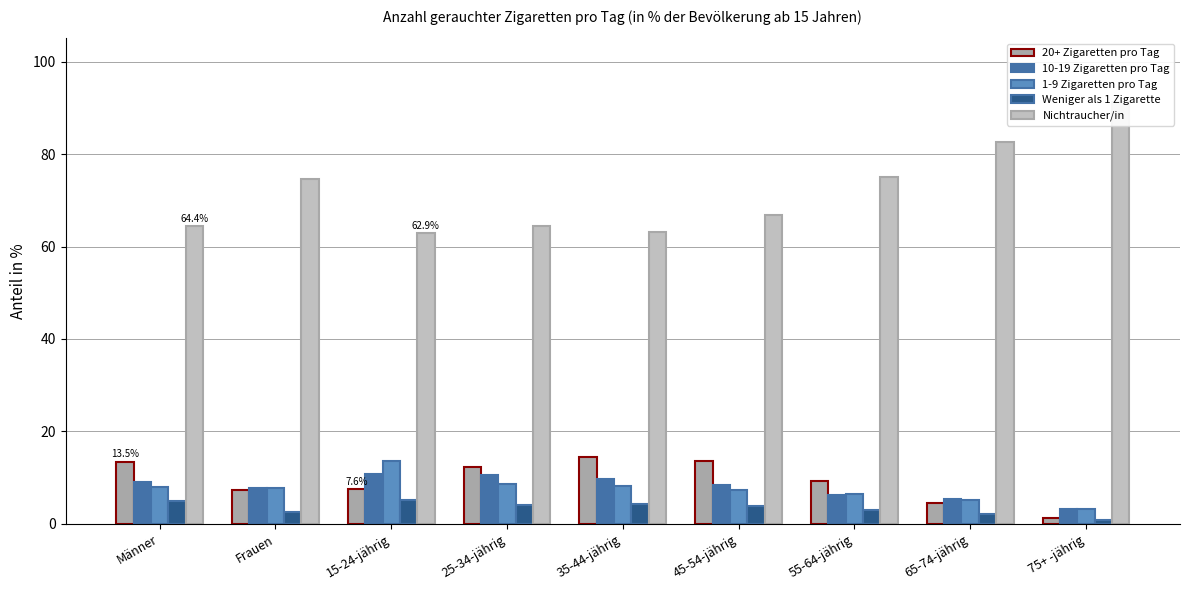

Is the value of Weniger als 1 Zigarette at 35-44-jährig greater than the value of 1-9 Zigaretten pro Tag at 15-24-jährig?

No